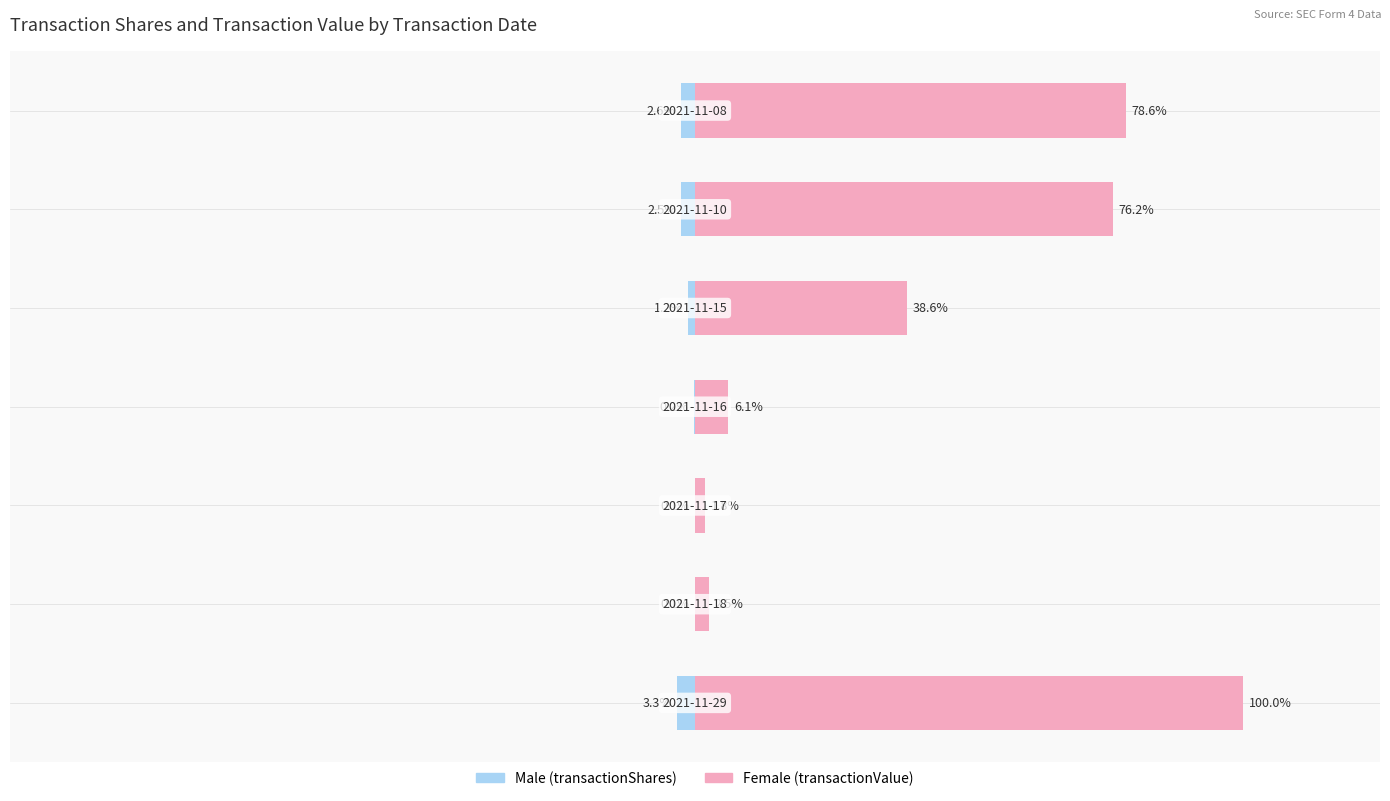

What is the total value across all series at 0?

1.0